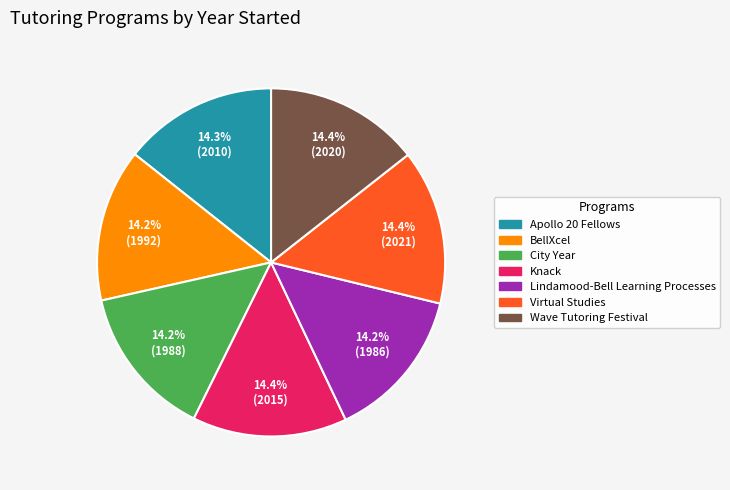

Approximately how many times larger is the value at BellXcel compared to Lindamood-Bell Learning Processes?

1.0